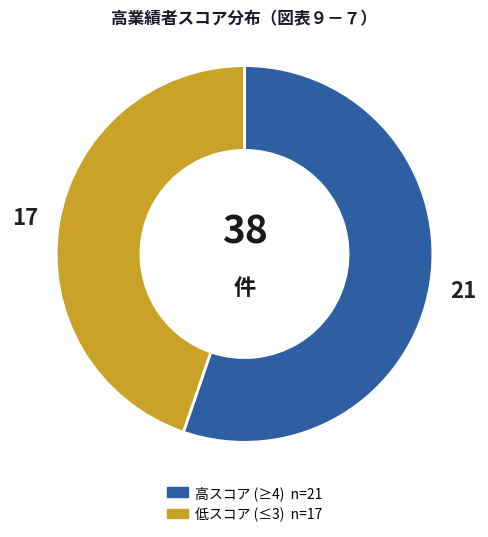

Is there any slice that represents more than half of the pie?

Yes